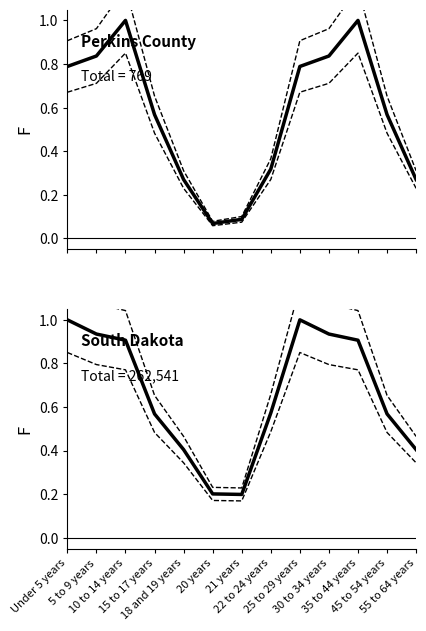

Which category has the highest value across all series?

Under 5 years